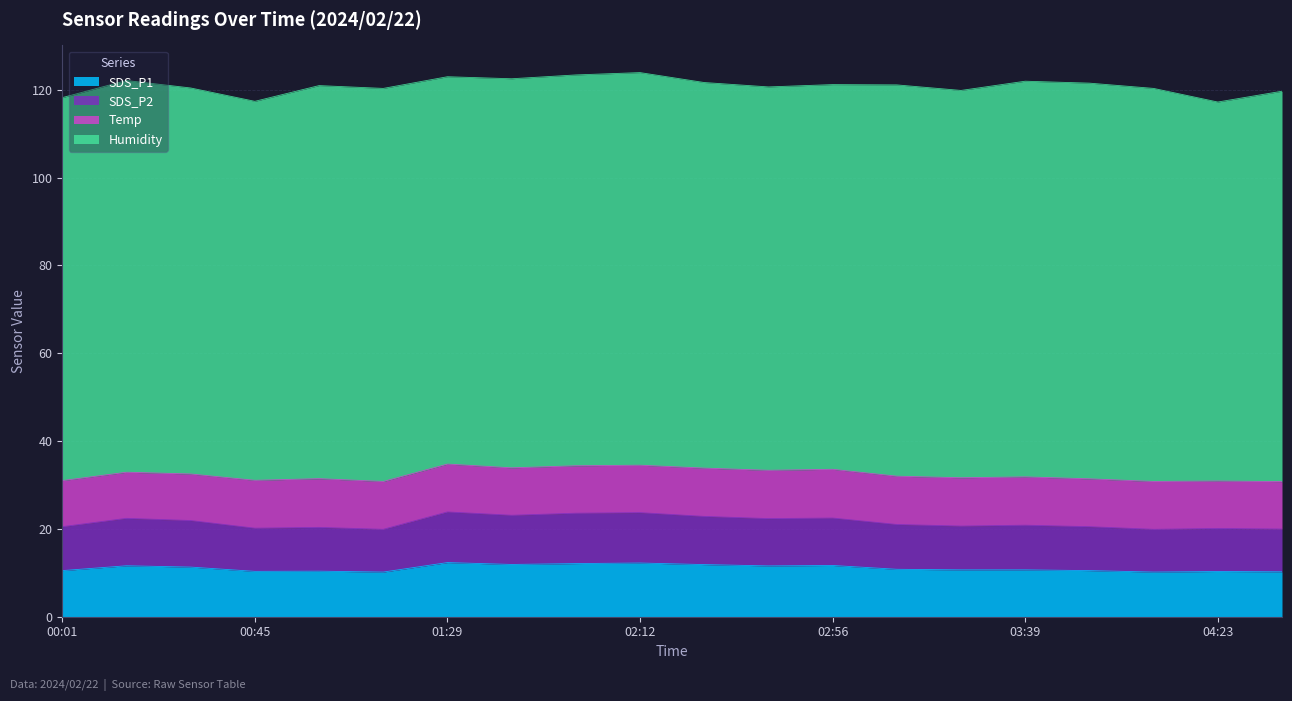

What is the difference between the maximum and second lowest values in the SDS_P1 series?

2.2